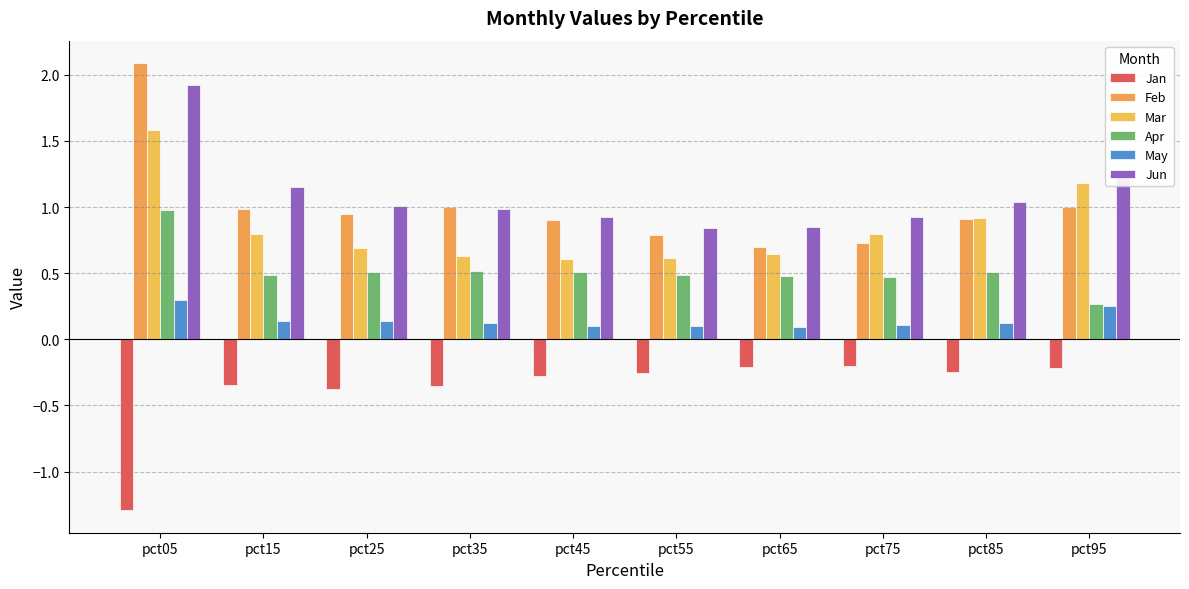

Count the number of data series in this chart.

6